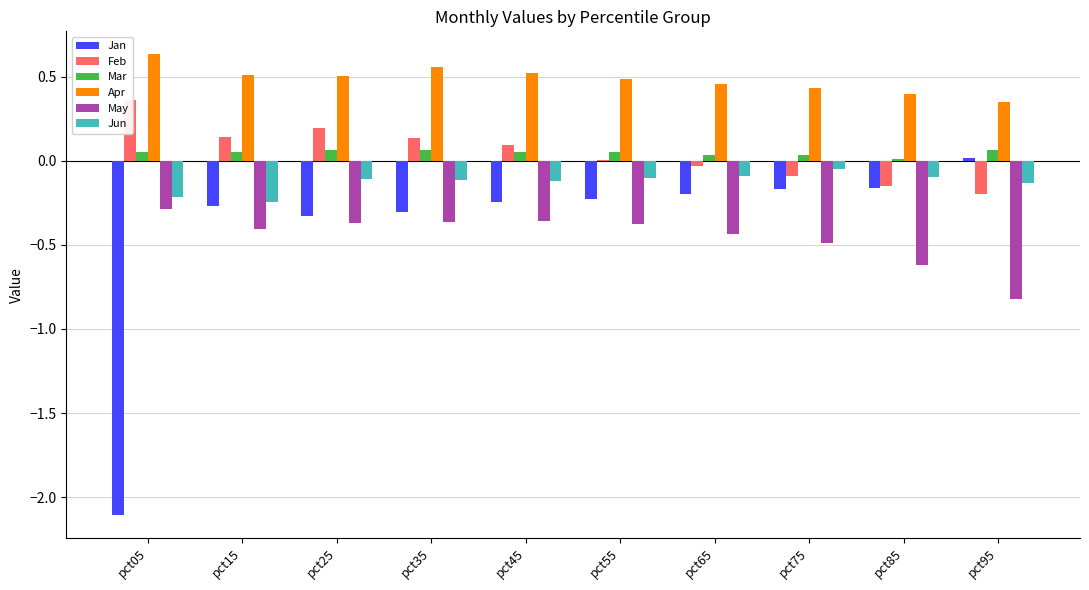

What is the total value across all series at pct65?

-0.3